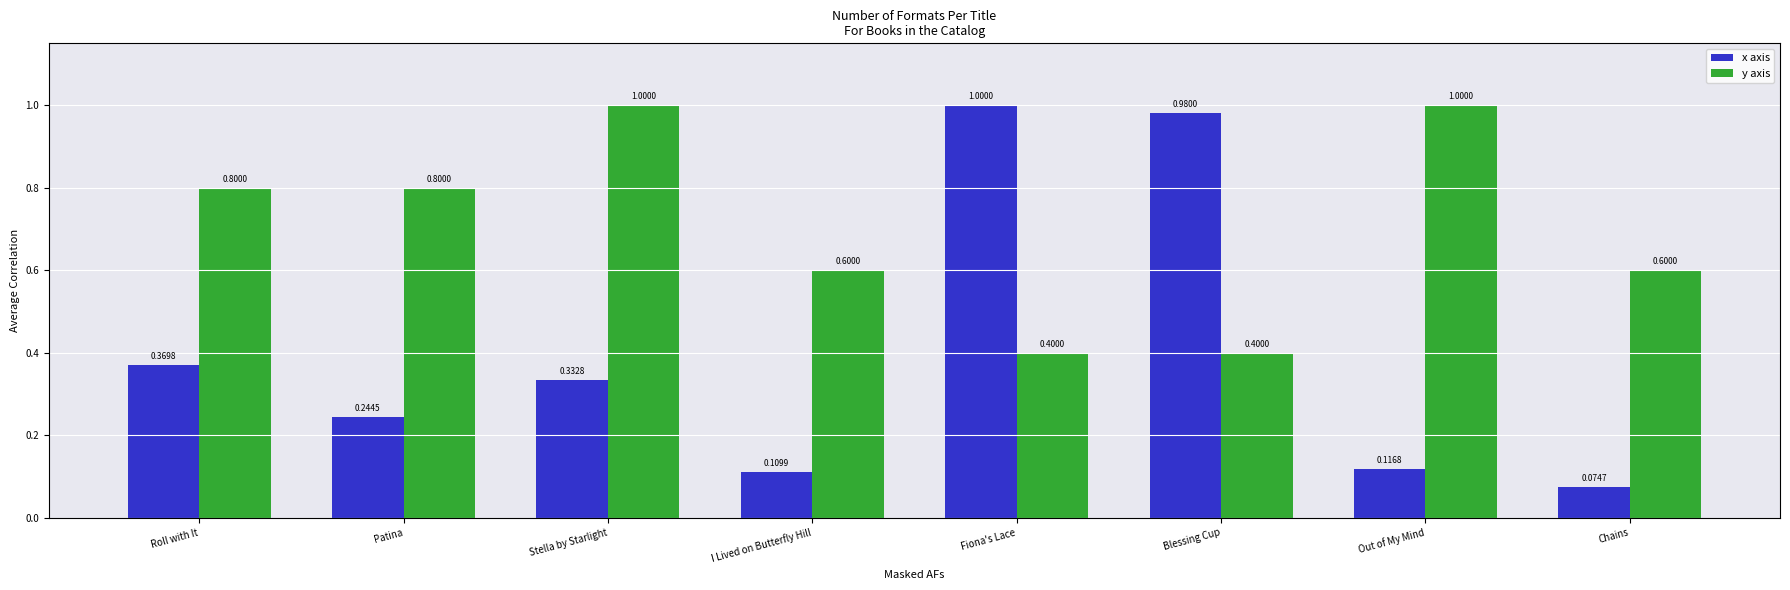

Which series has the largest total across all categories?

y axis